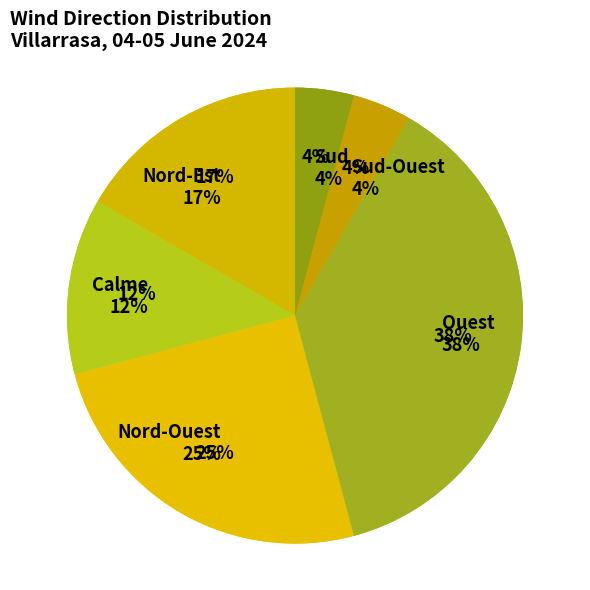

To the nearest percent, what is the average slice percentage?

17%